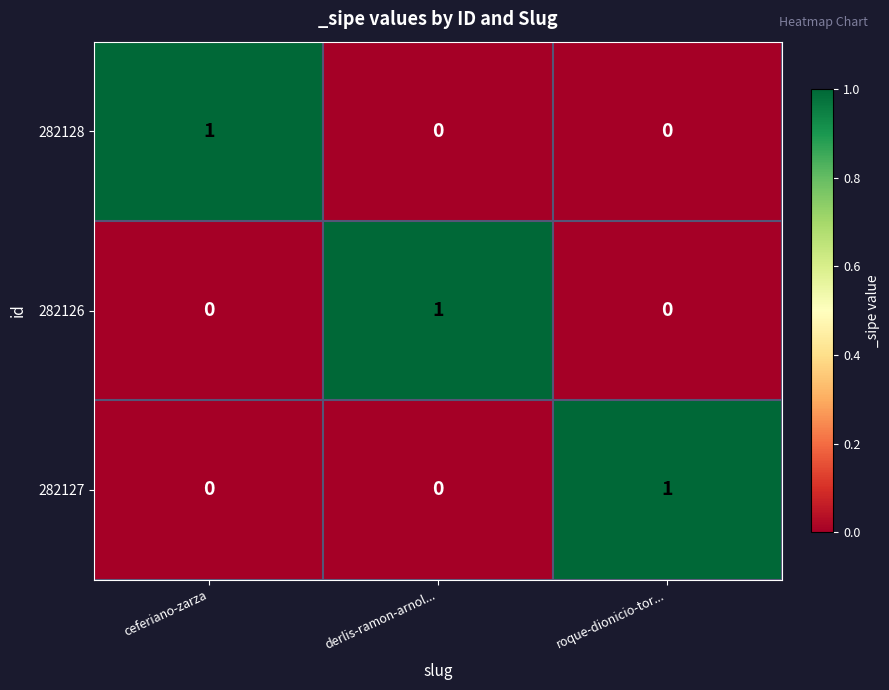

At how many categories does at least one series exceed 0?

3